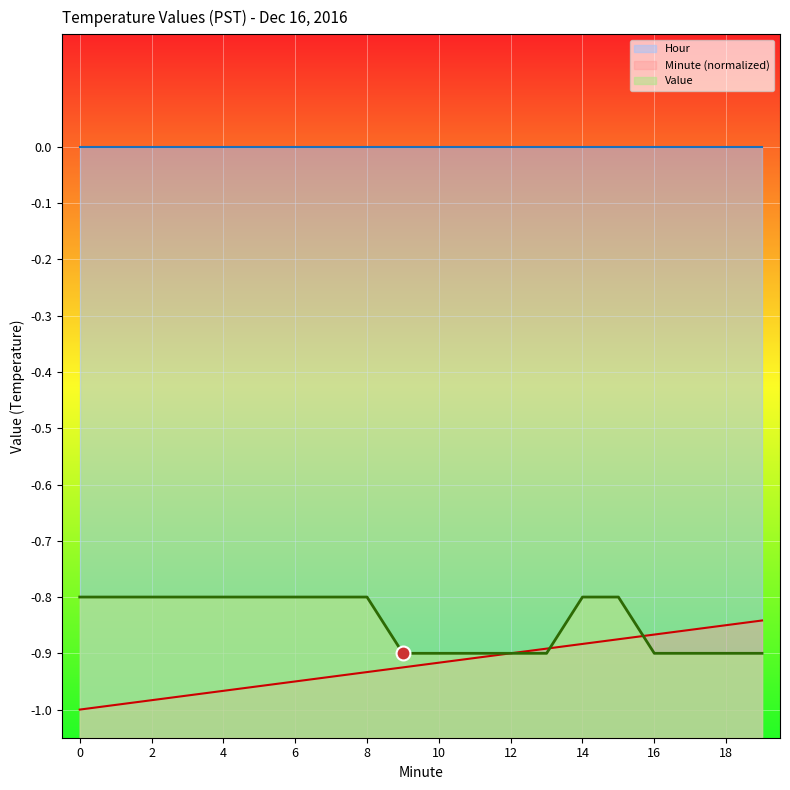

True or false: Minute has more than 1 interior local peaks.

False